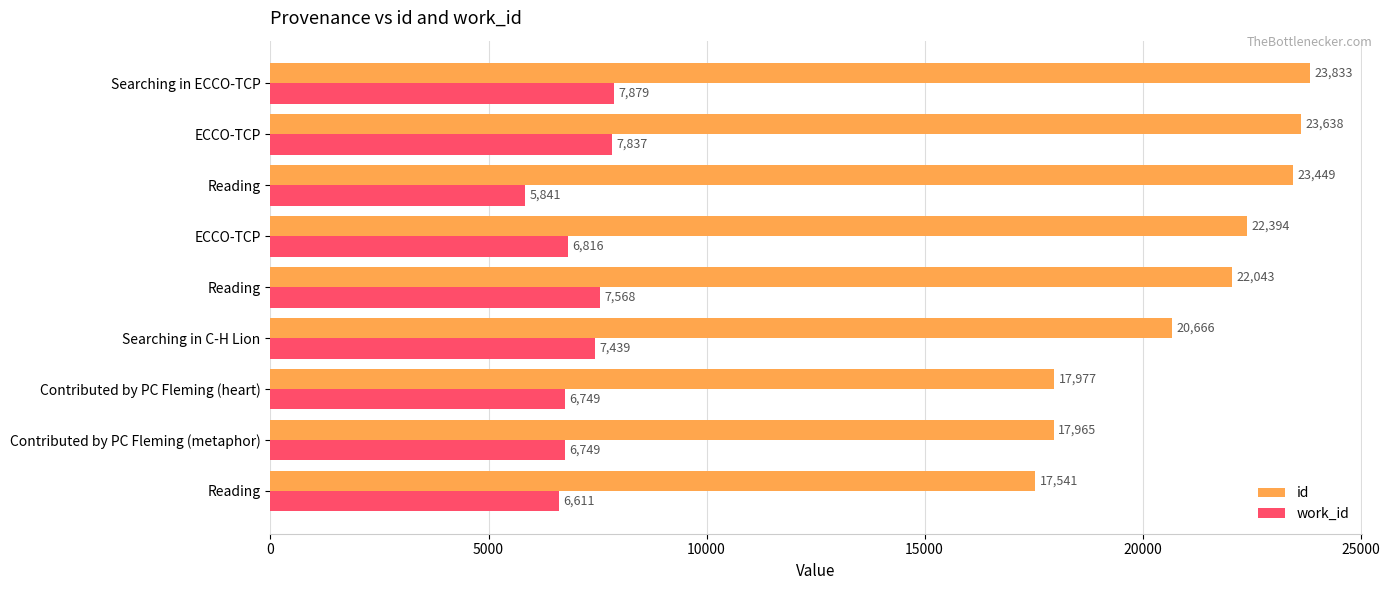

What are all the series names shown in the legend?

id, work_id